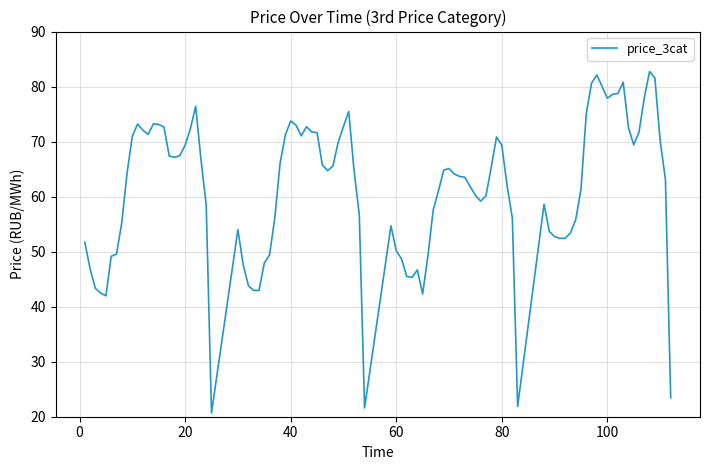

What is the minimum value shown in the chart?

20.7